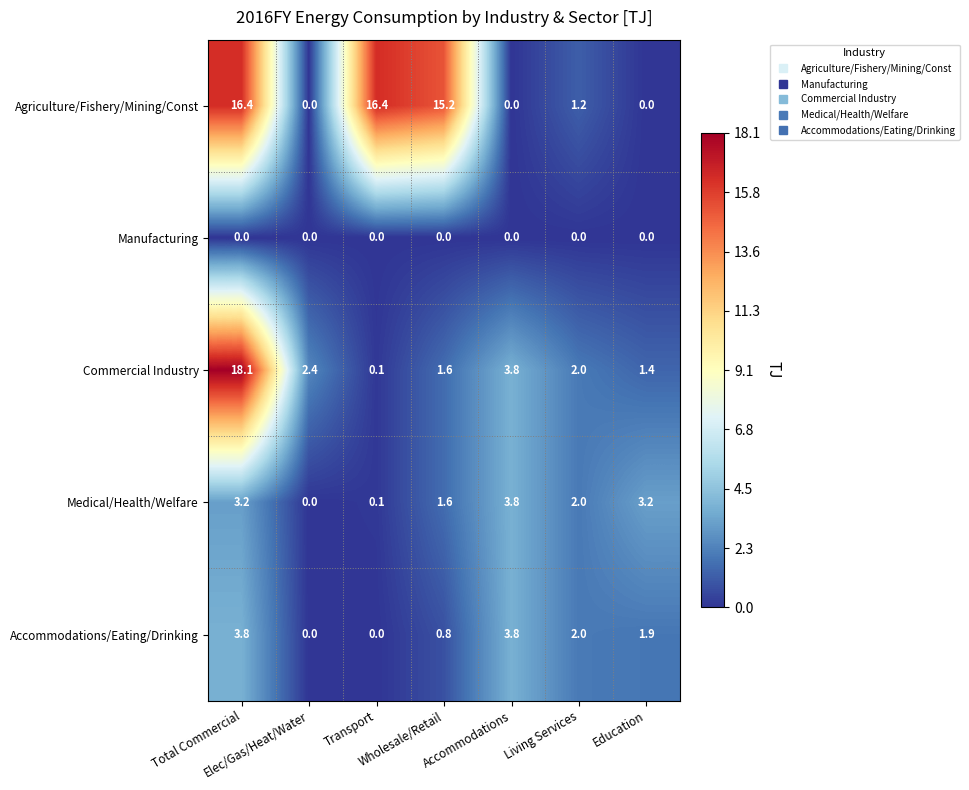

At how many categories does at least one series exceed 5?

3